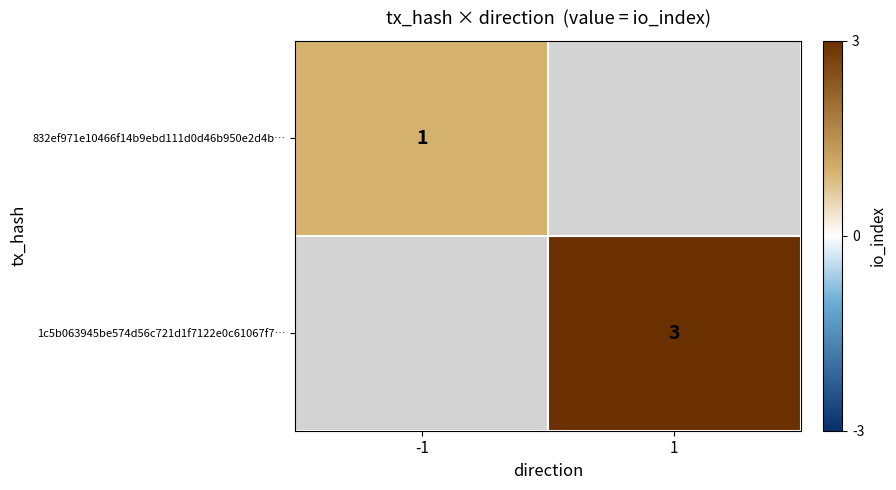

Is the value of 1c5b063945be574d56c721d1f7122e0c61067f7… at 1 greater than the value of 832ef971e10466f14b9ebd111d0d46b950e2d4b… at -1?

Yes